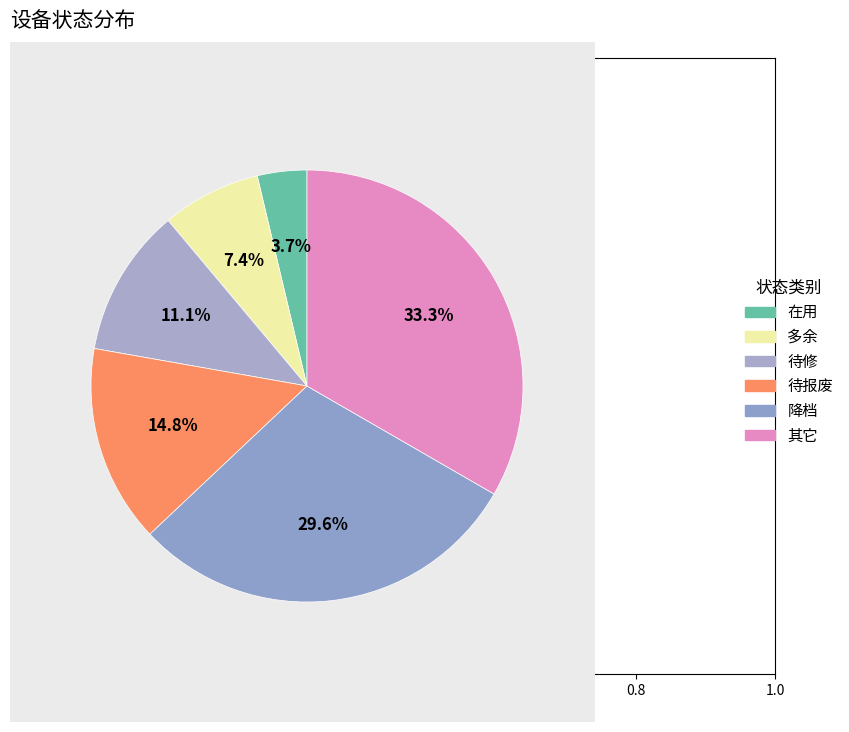

Which slice is the smallest?

在用